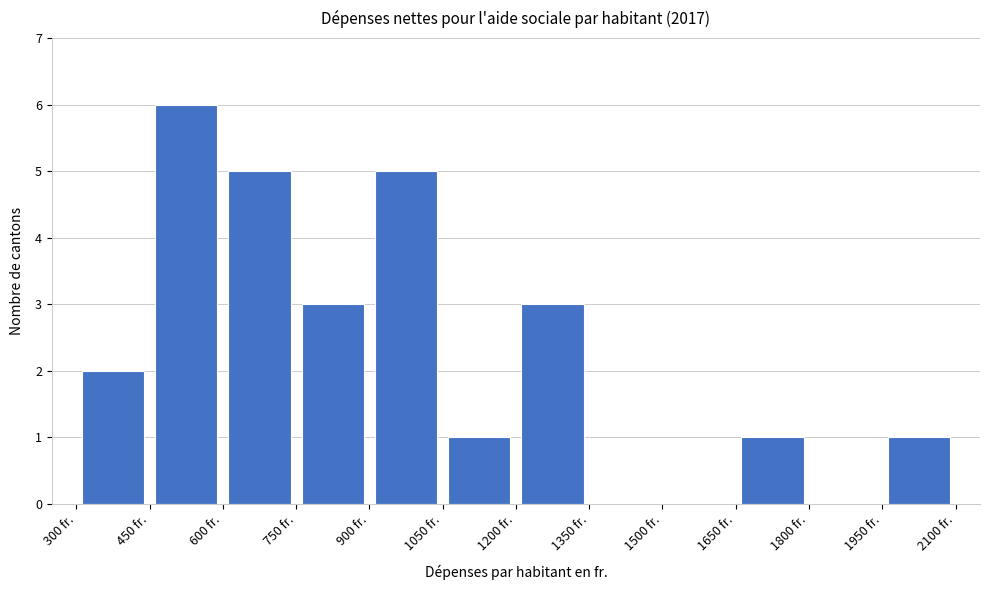

Reading left to right, list every bar in this chart as the range it spans on the x-axis followed by its height. Neither the bar edges nor the heights are printed on the chart, so give them approximately, as read against the axes.

300 to 450: 2
450 to 600: 6
600 to 750: 5
750 to 900: 3
900 to 1050: 5
1050 to 1200: 1
1200 to 1350: 3
1350 to 1500: 0
1500 to 1650: 0
1650 to 1800: 1
1800 to 1950: 0
1950 to 2100: 1